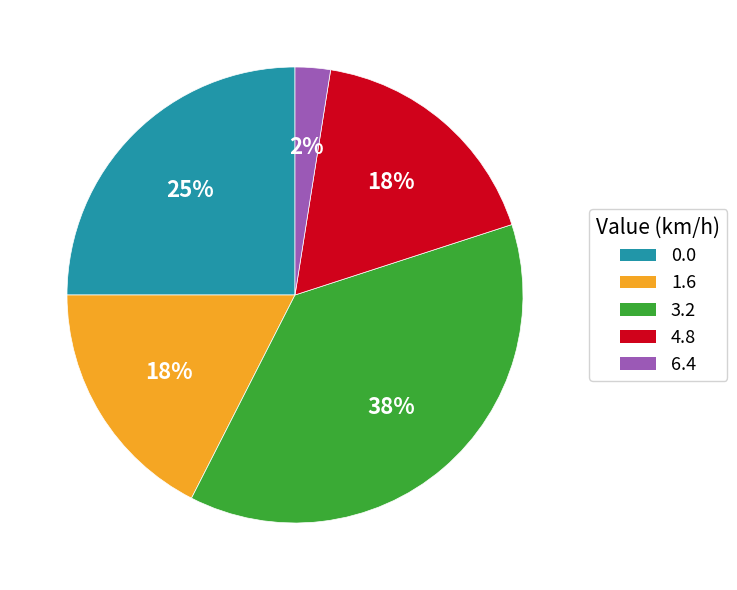

Between 1.6 and 3.2, which is larger?

3.2